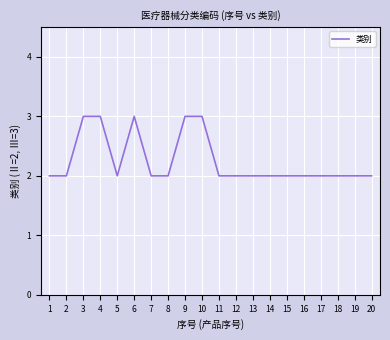

The chart shows a value of 1 at 10. True or false?

False